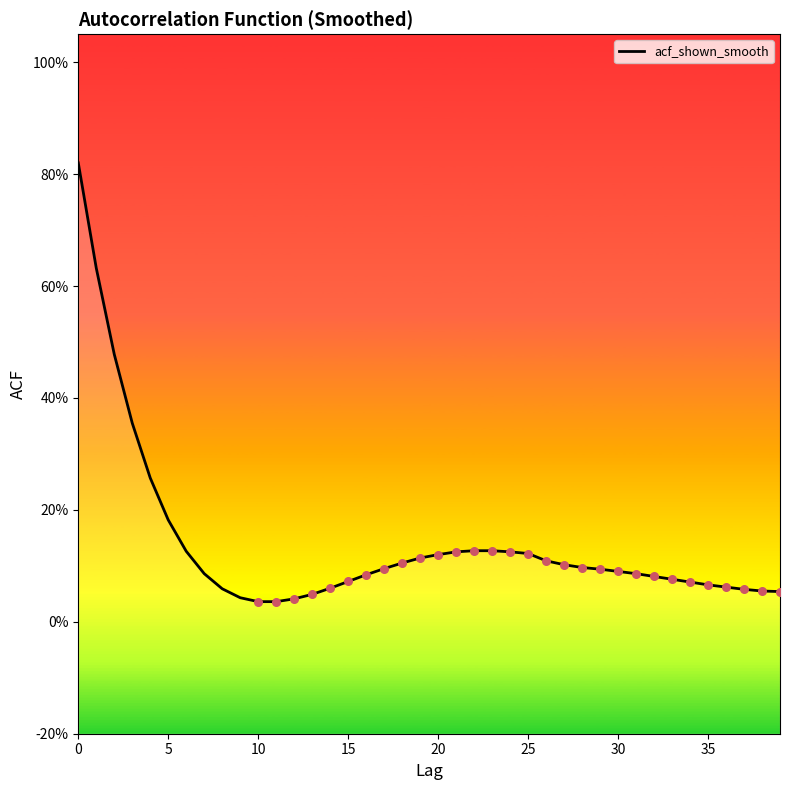

Which has a higher value, 30 or 31?

30